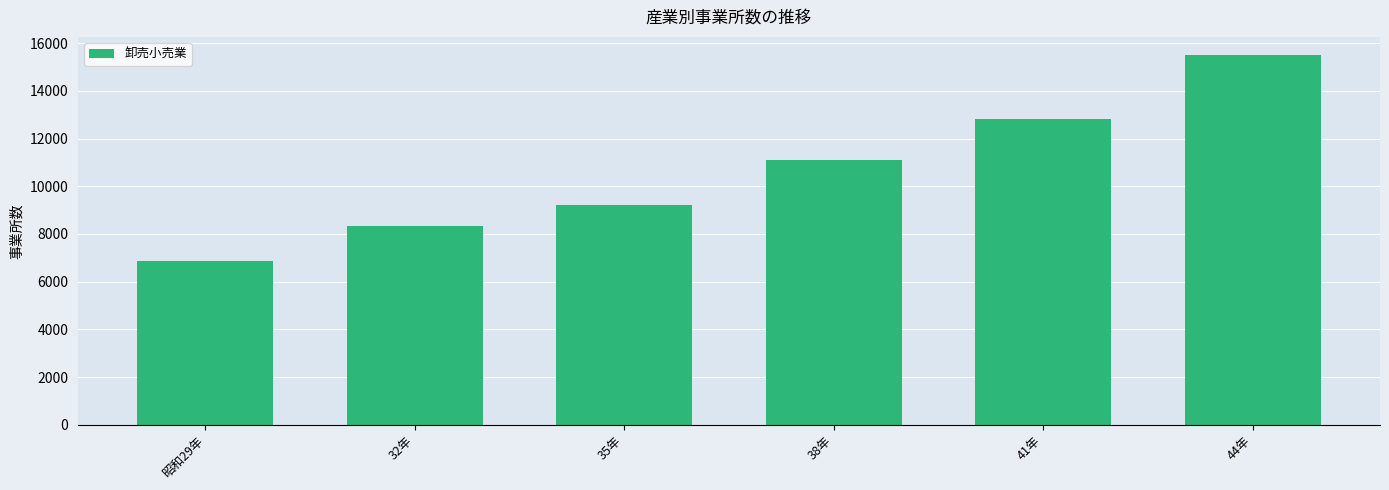

What is the difference between the values at 35年 and 32年?

859